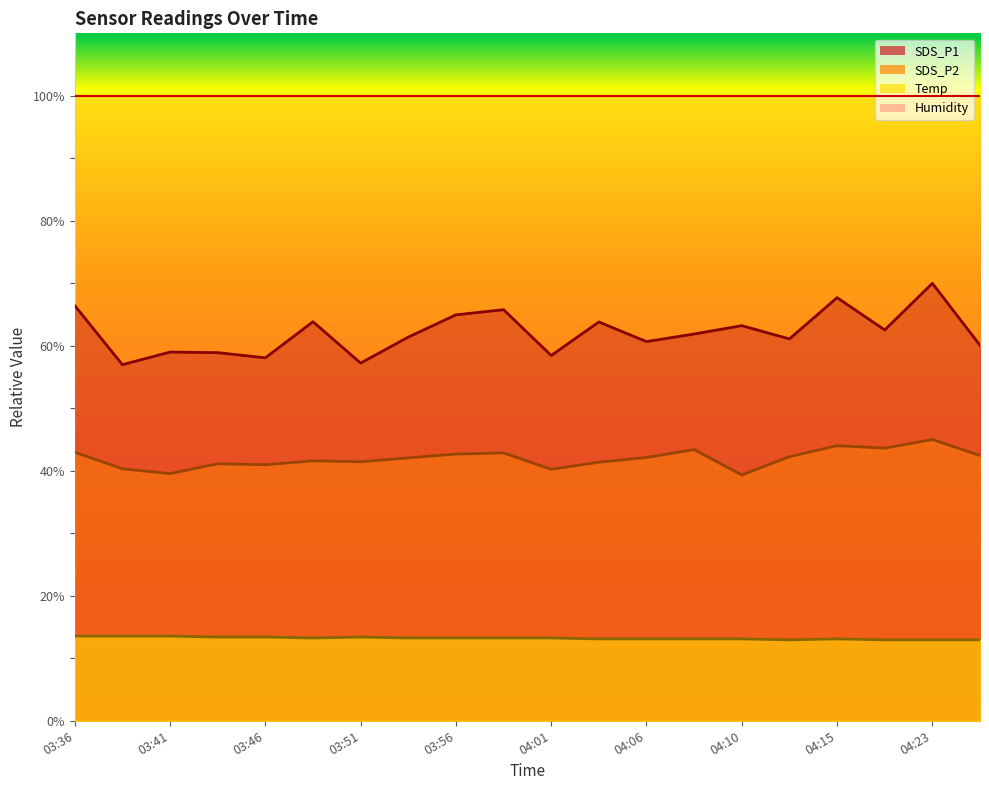

At which label does SDS_P1 reach its minimum?

03:39